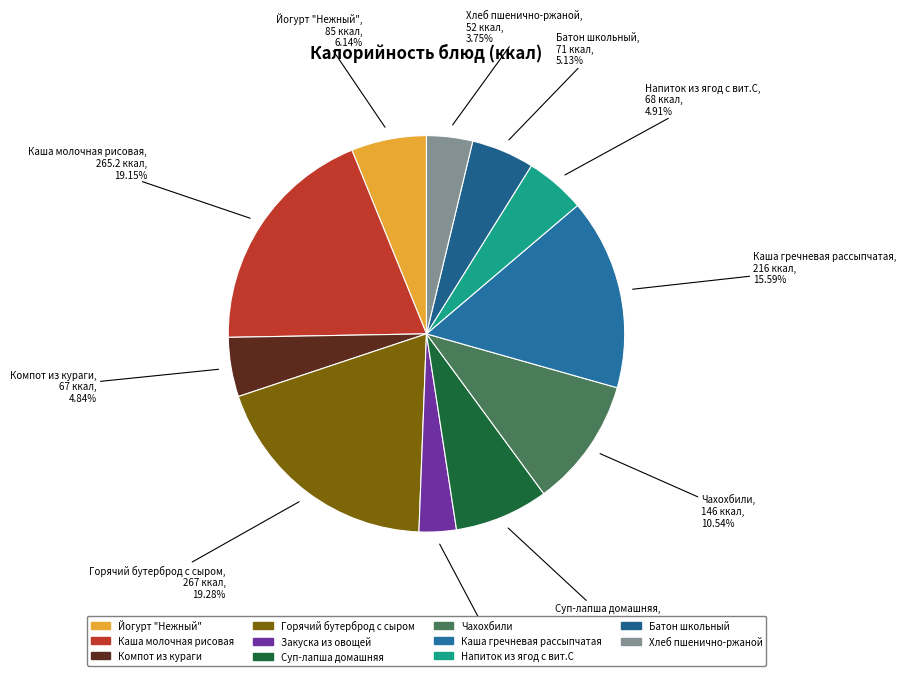

The Горячий бутерброд с сыром slice represents 11% of the pie. True or false?

False